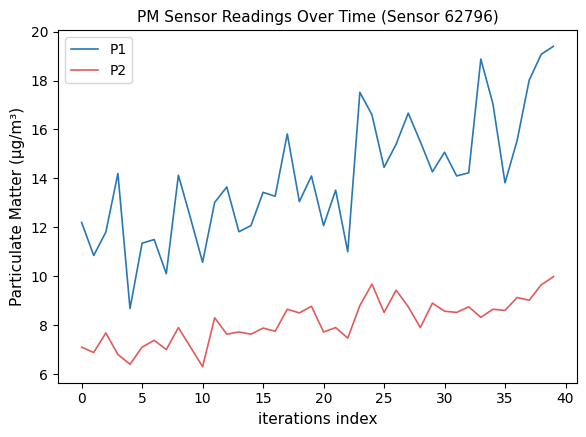

What is the difference between the second highest and minimum values in the P2 series?

3.4